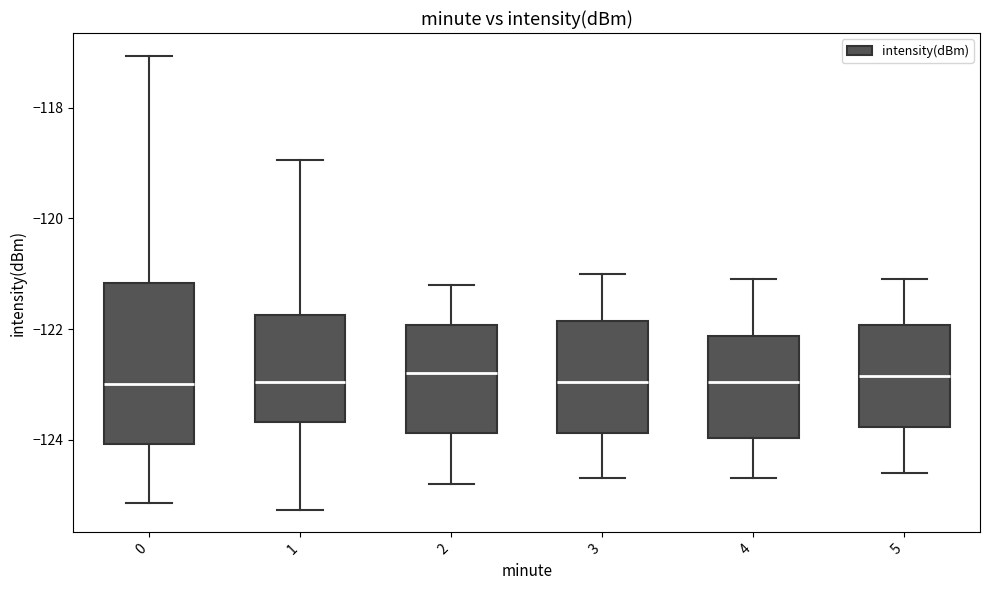

Reading left to right, read every box against the y-axis: the position of its median line, the range the box covers, and the ends of its whiskers. The values are not printed on the chart, so give them approximately, as read against the axis.

0: median -123.0, box -124.0 to -121.2, whiskers -125.2 to -117.0
1: median -123.0, box -123.6 to -121.8, whiskers -125.2 to -119.0
2: median -122.8, box -123.8 to -122.0, whiskers -124.8 to -121.2
3: median -123.0, box -123.8 to -121.8, whiskers -124.6 to -121.0
4: median -123.0, box -124.0 to -122.2, whiskers -124.6 to -121.0
5: median -122.8, box -123.8 to -122.0, whiskers -124.6 to -121.0